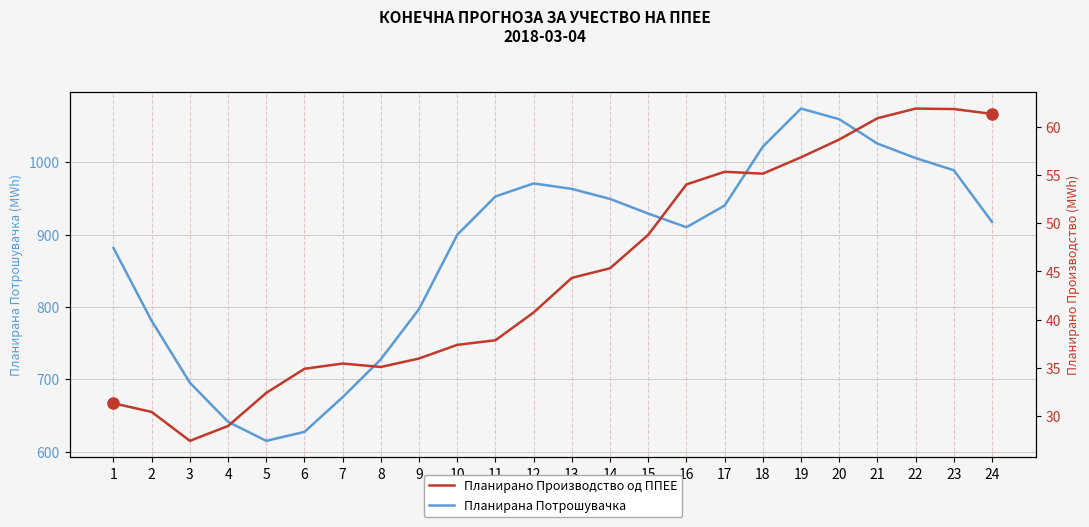

In Планирана Потрошувачка, how many points are lower than both neighbors (excluding endpoints)?

2